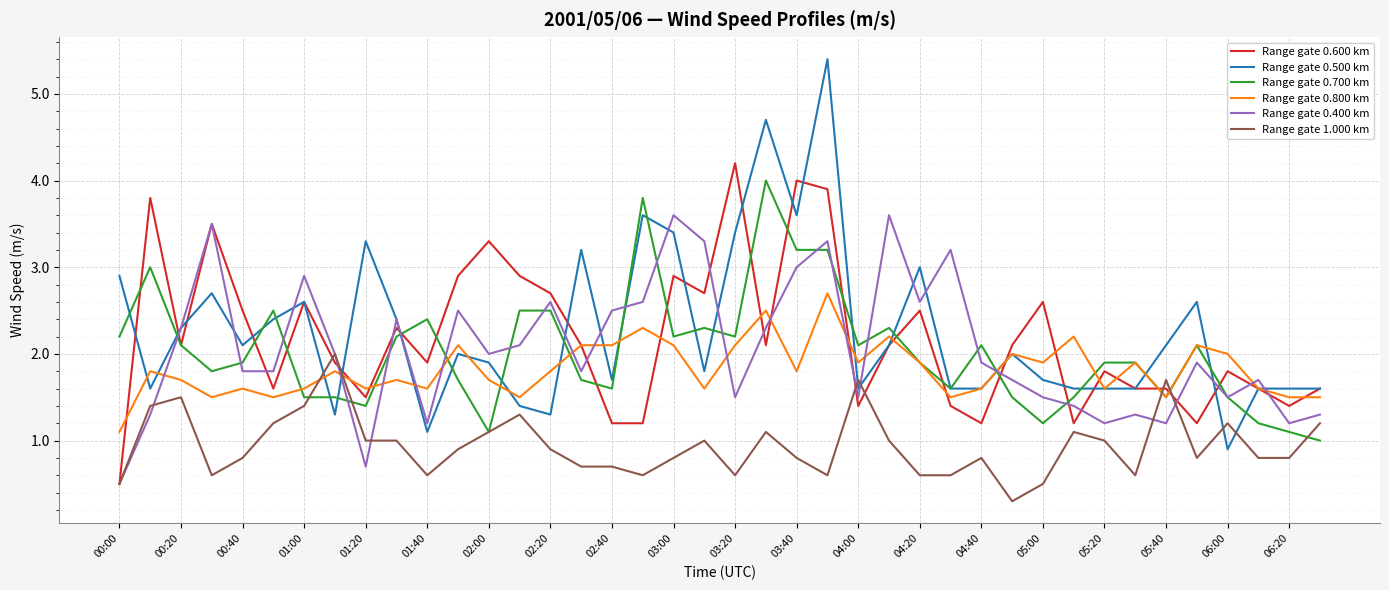

What is the greatest value displayed?

5.4